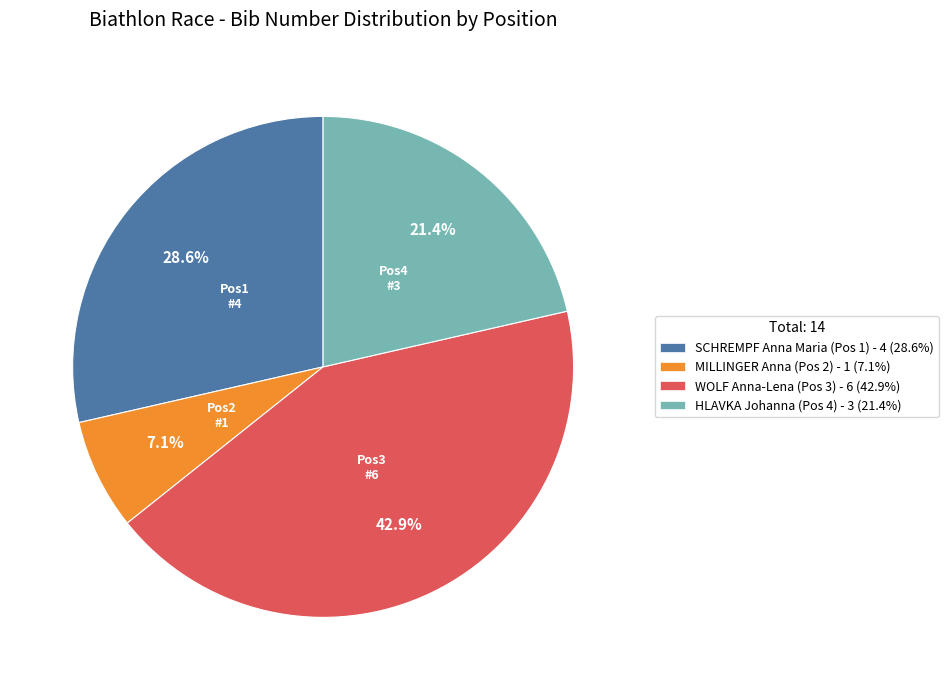

Does any single category account for the majority?

No